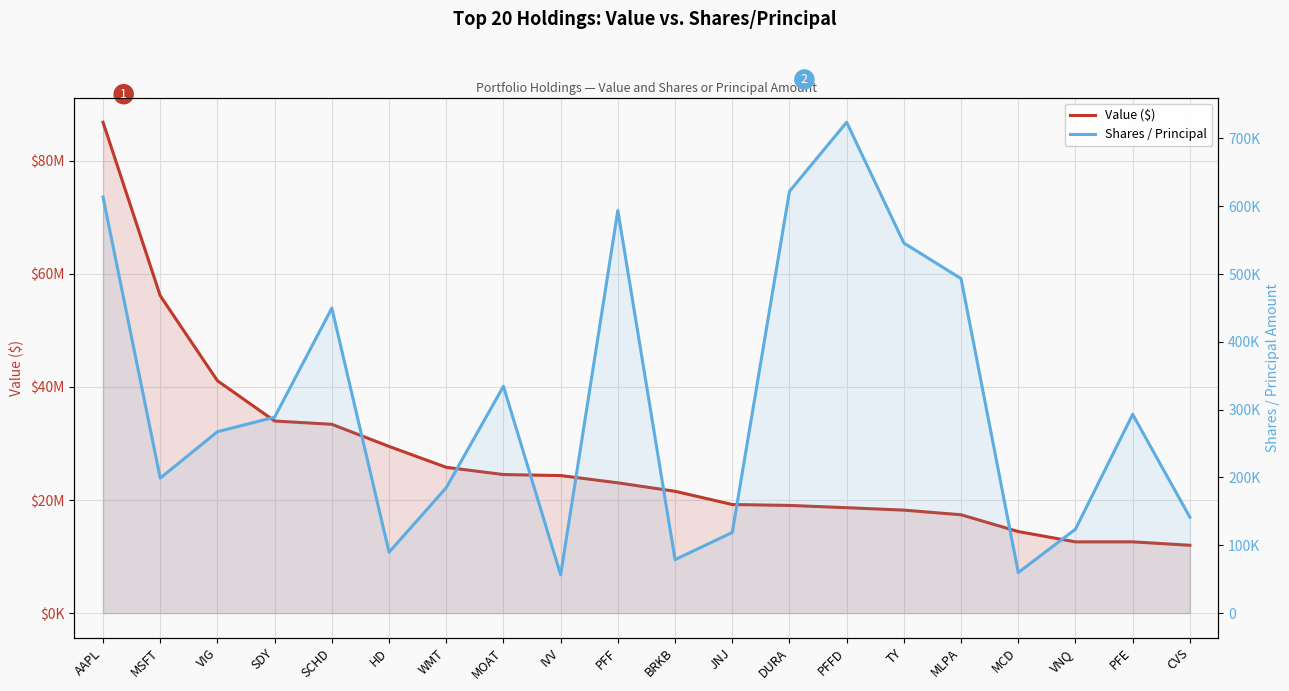

The Value ($) series shows 14423000 at MCD. True or false?

True